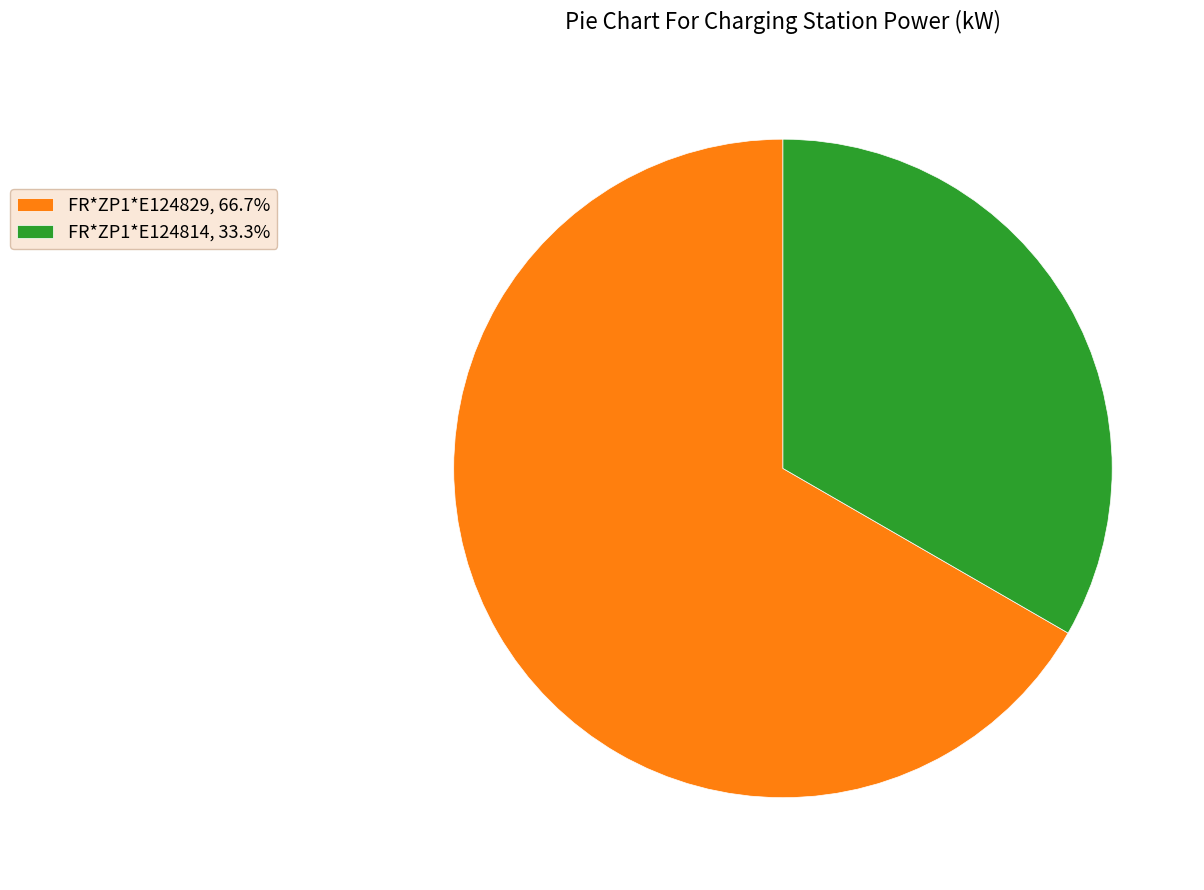

Which category accounts for the majority?

FR*ZP1*E124829